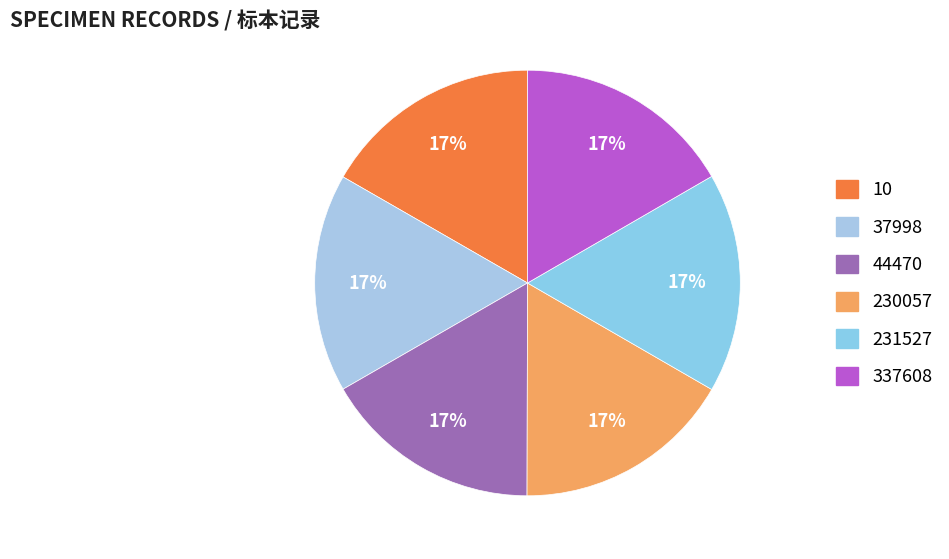

To the nearest percent, what portion does 337608 represent?

17%